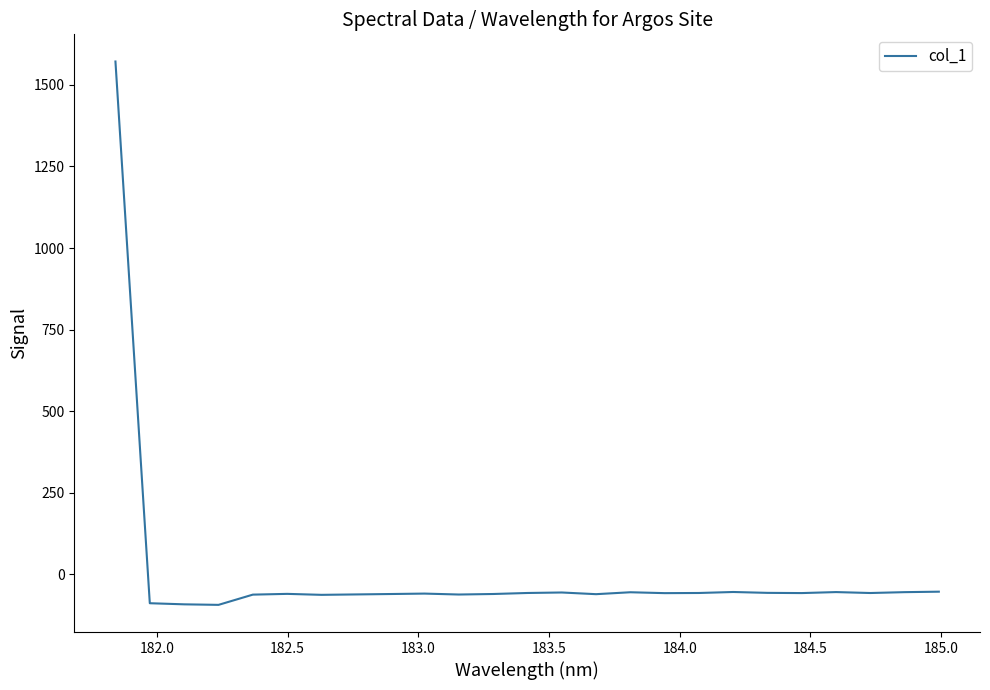

How many values are below -57?

13